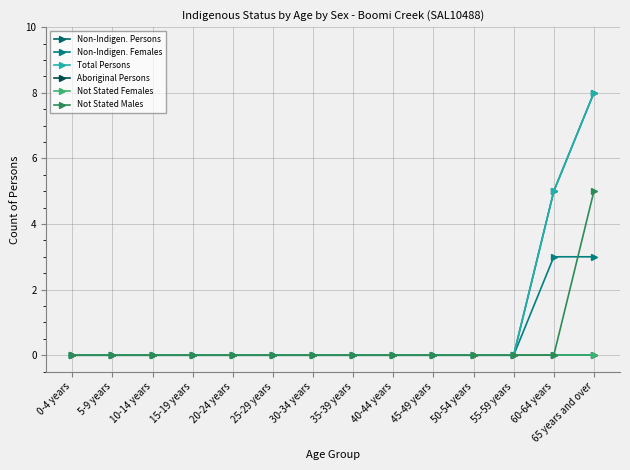

True or false: Total Persons and Non-Indigen. Females cross at least once.

False